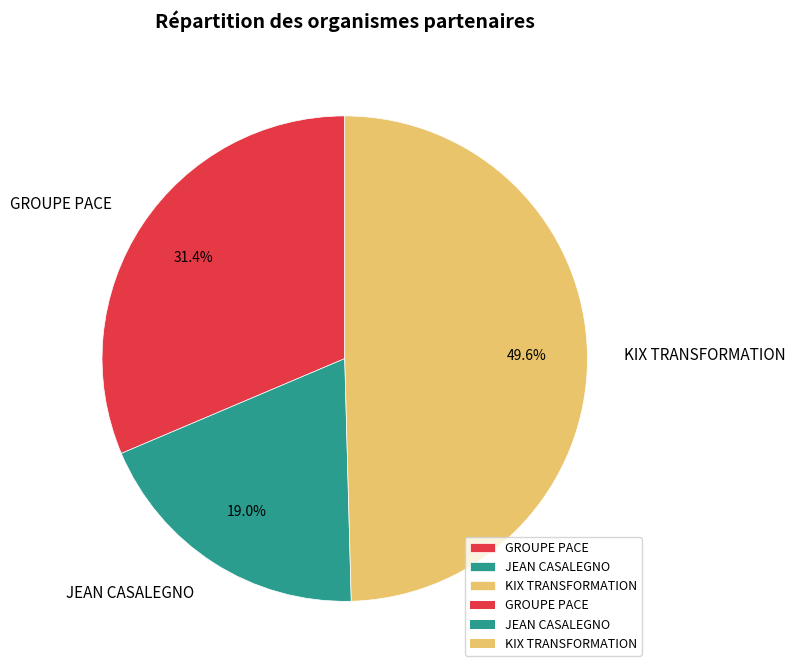

What is the total percentage of KIX TRANSFORMATION and GROUPE PACE?

81.0%